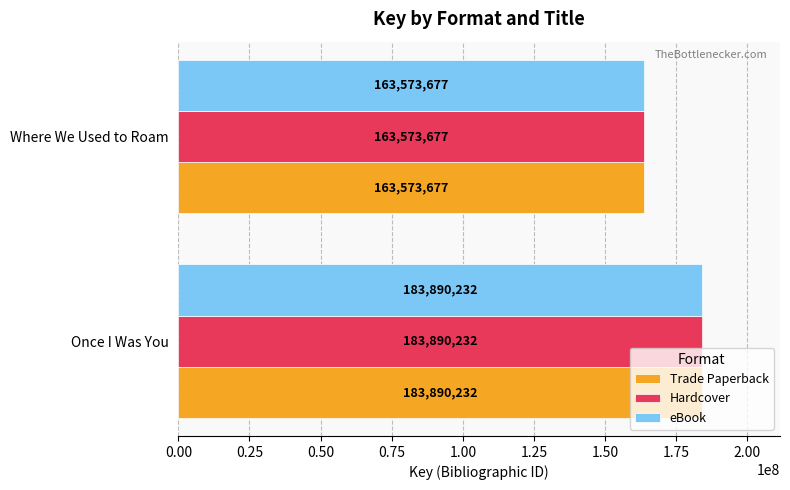

The Hardcover series shows 163573677 at Where We Used to Roam. True or false?

True